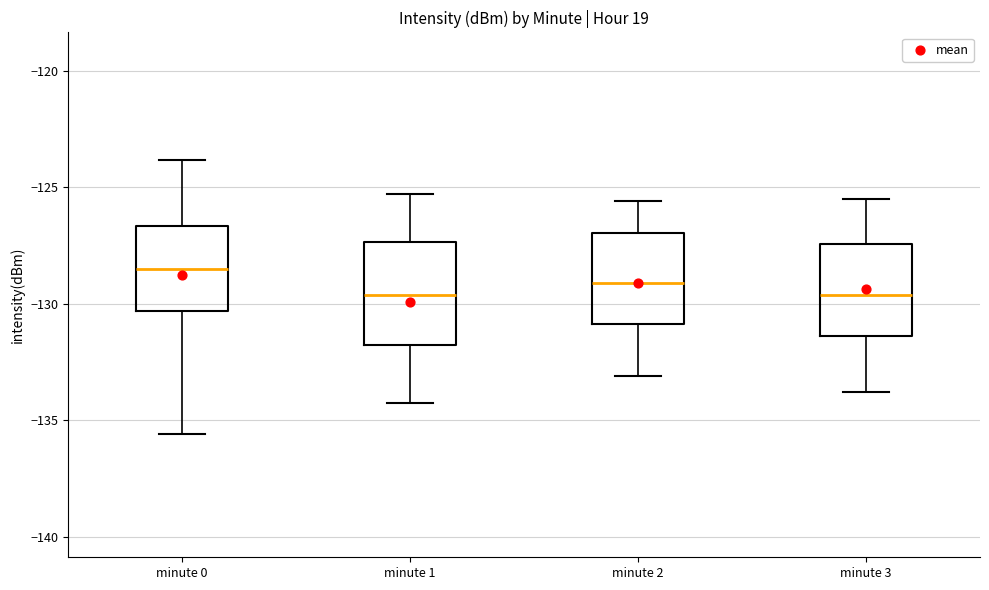

Reading left to right, read every box against the y-axis: the position of its median line, the range the box covers, and the ends of its whiskers. The values are not printed on the chart, so give them approximately, as read against the axis.

minute 0: median -128.5, box -130.5 to -126.5, whiskers -135.5 to -124.0
minute 1: median -129.5, box -132.0 to -127.5, whiskers -134.5 to -125.5
minute 2: median -129.0, box -131.0 to -127.0, whiskers -133.0 to -125.5
minute 3: median -129.5, box -131.5 to -127.5, whiskers -134.0 to -125.5